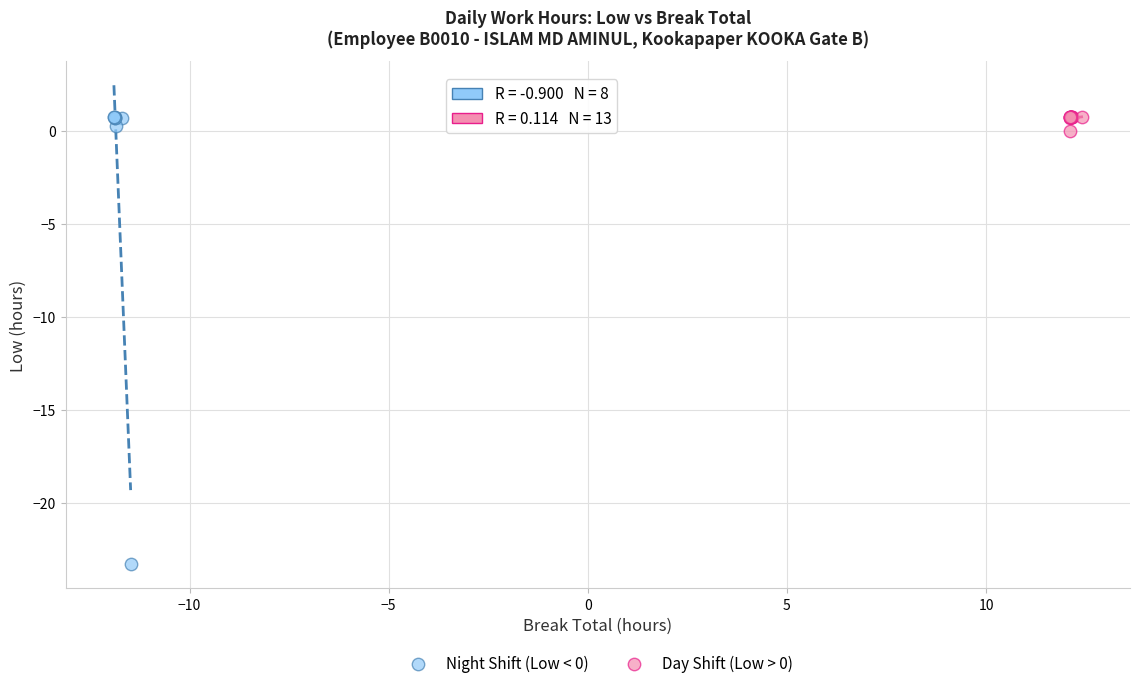

Which series has the largest Y range (max minus min)?

Night Shift (Low < 0)